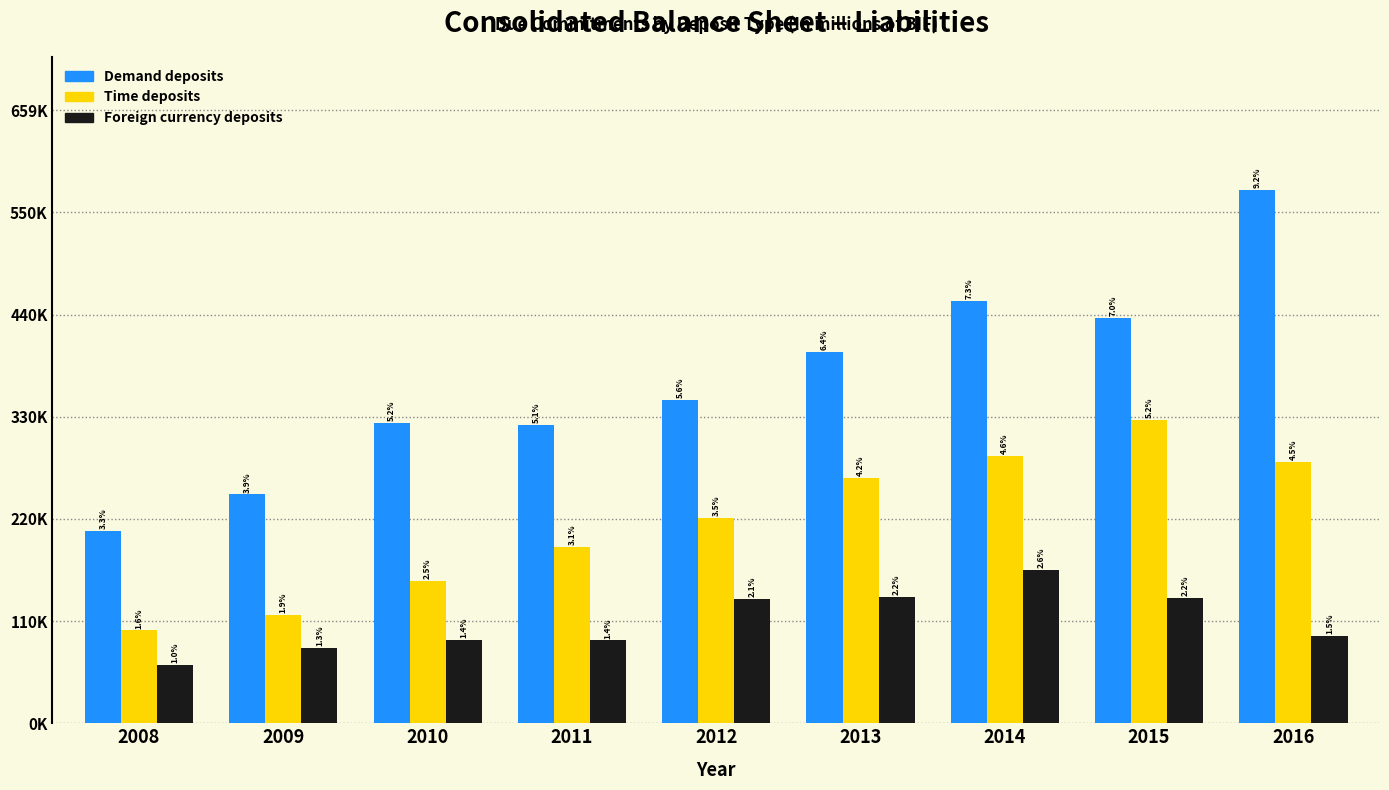

Are the bars horizontal?

No